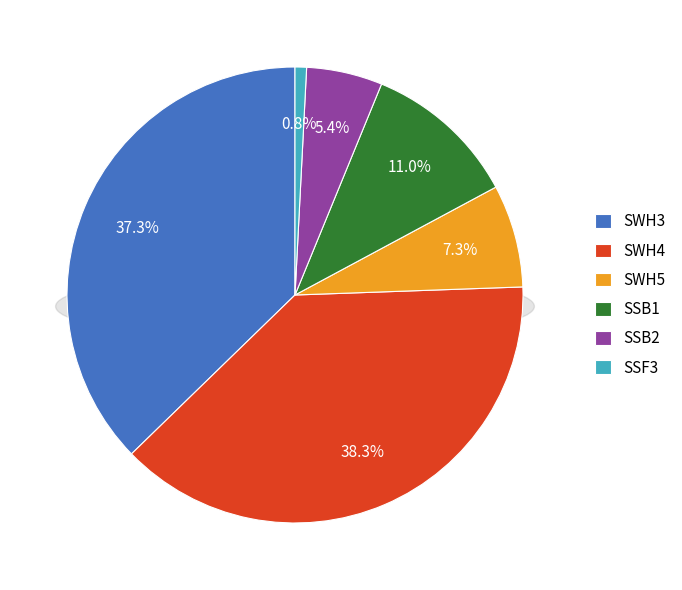

To the nearest percent, what is the combined percentage of SWH3 and SSB2?

43%